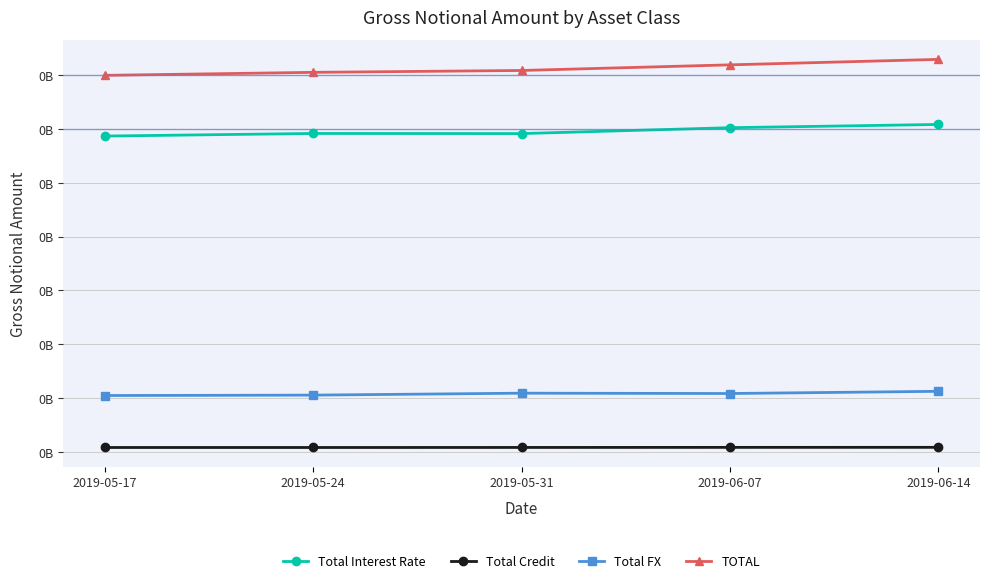

The value of Total FX at 2019-06-07 is 54234587. True or false?

True